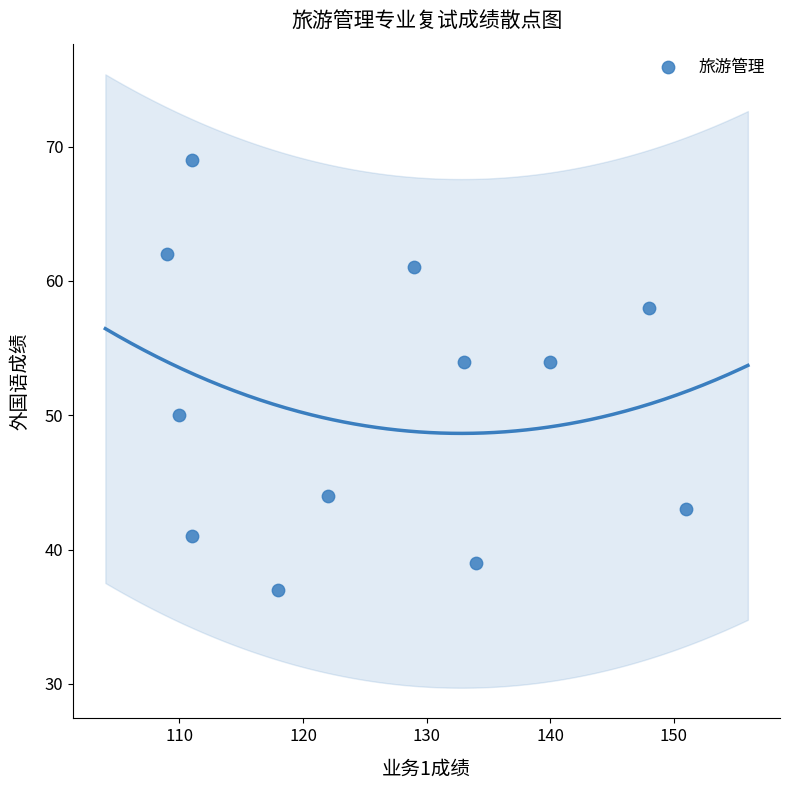

What is the range of Y values (max minus min)?

32